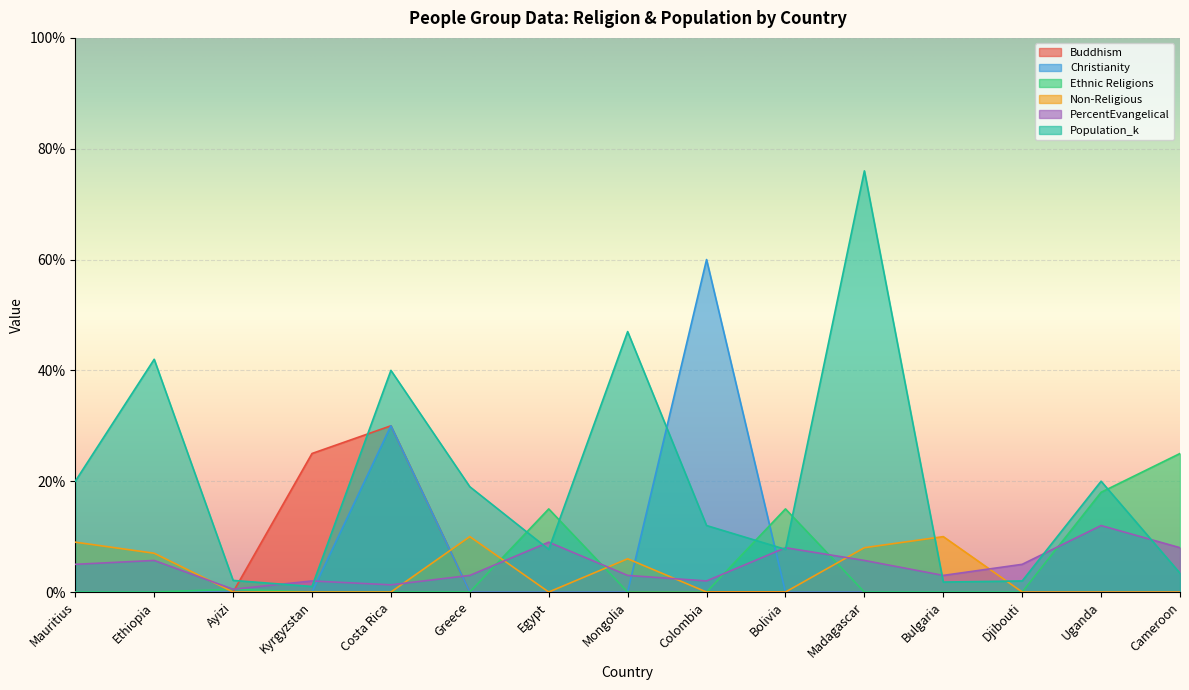

At how many categories does at least one series exceed 56?

2